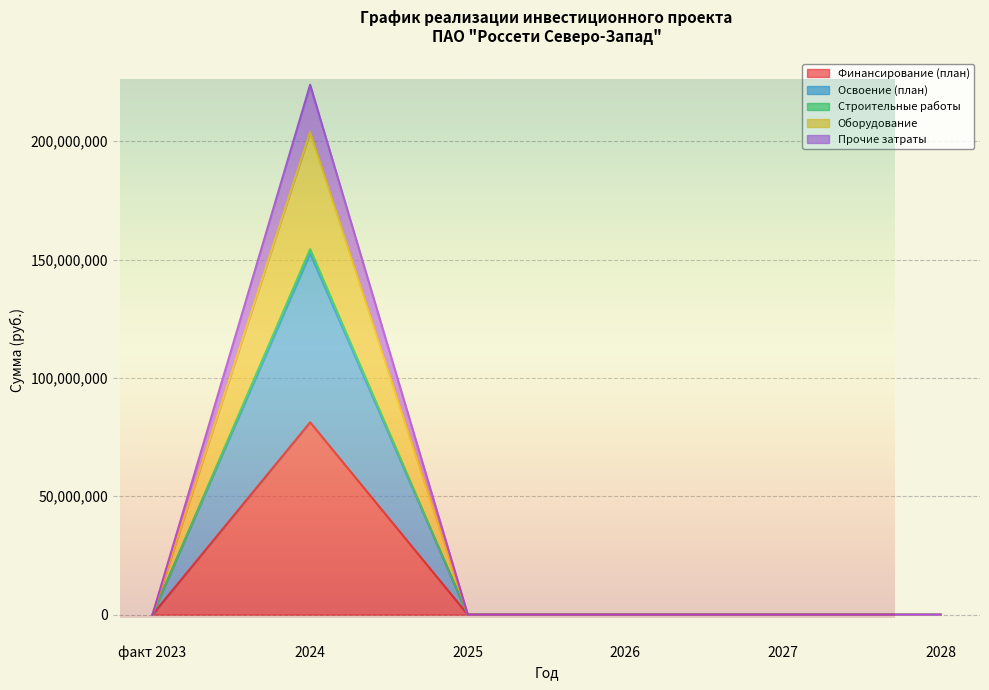

How many lines are shown in the chart?

5